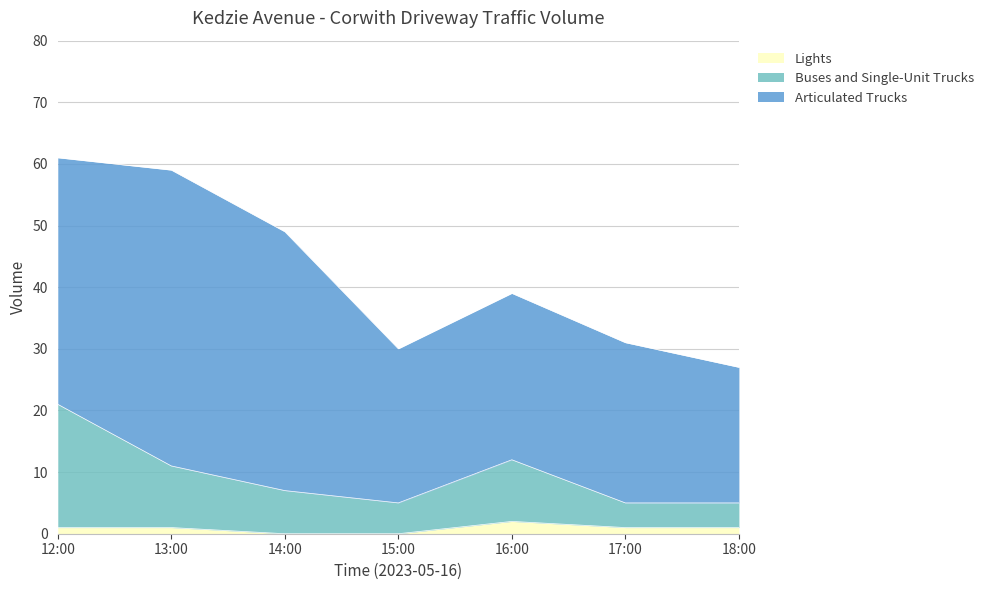

Does the chart display data point markers on the line(s)?

No